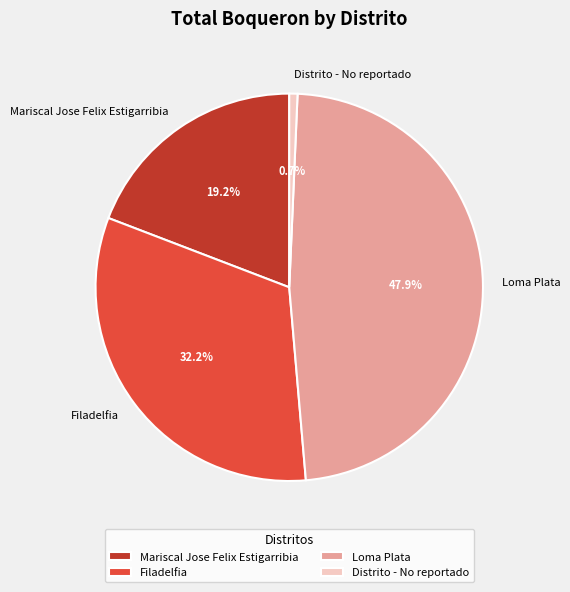

Which category has the smallest portion of the pie?

Distrito - No reportado